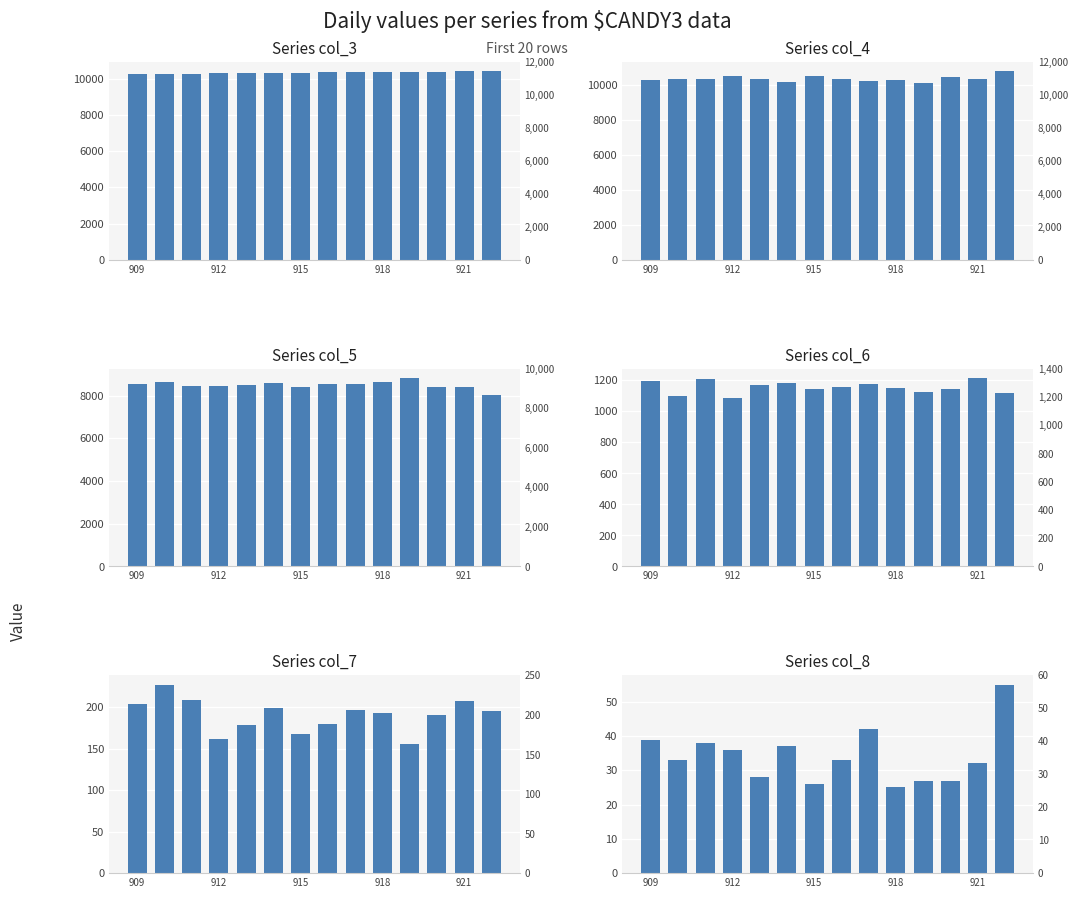

Where does the col_6 series first go above 1155?

909